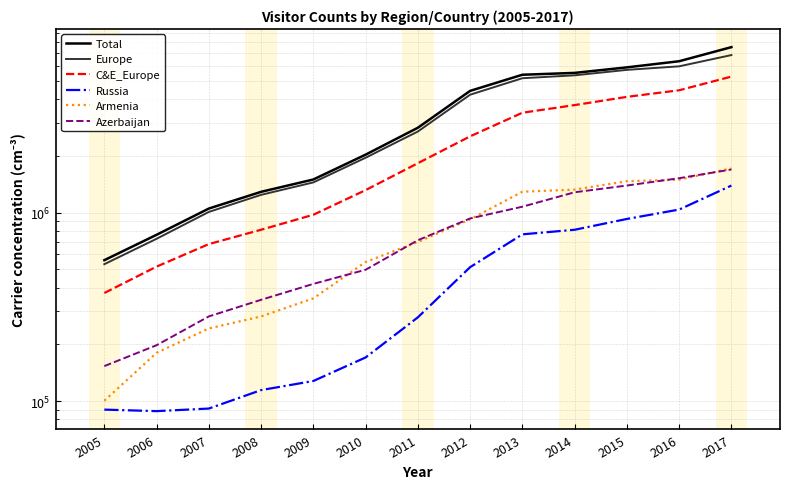

At which label does Azerbaijan reach its peak?

2017